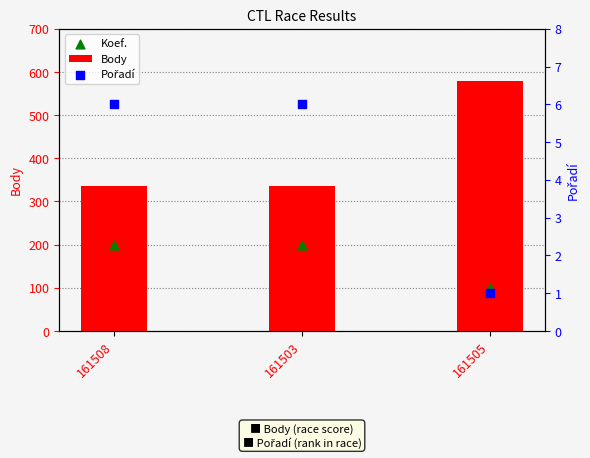

Which series has the widest spread of Y values?

Body